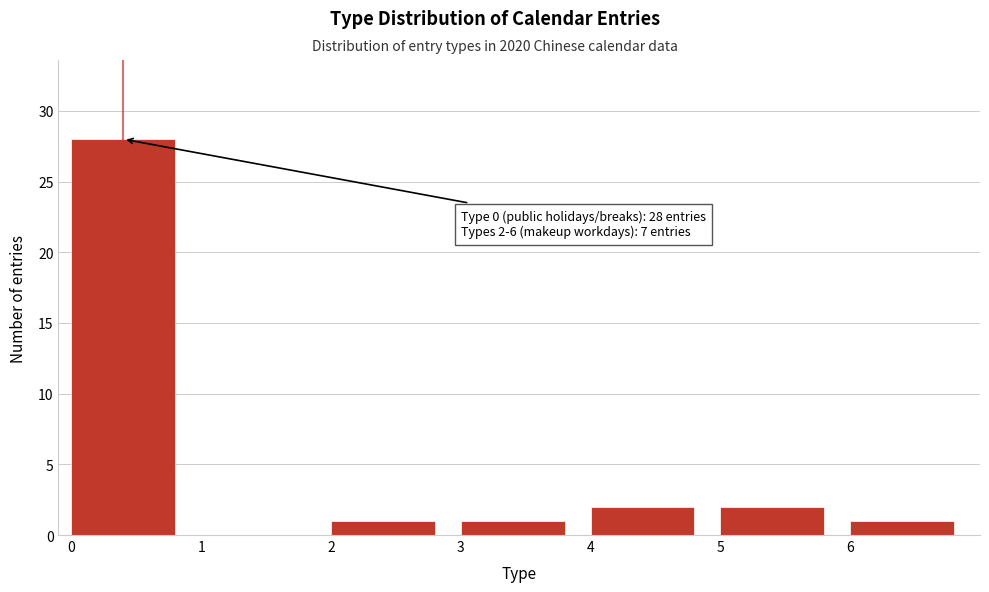

Over which range of the x-axis is the bar tallest?

0 to 1